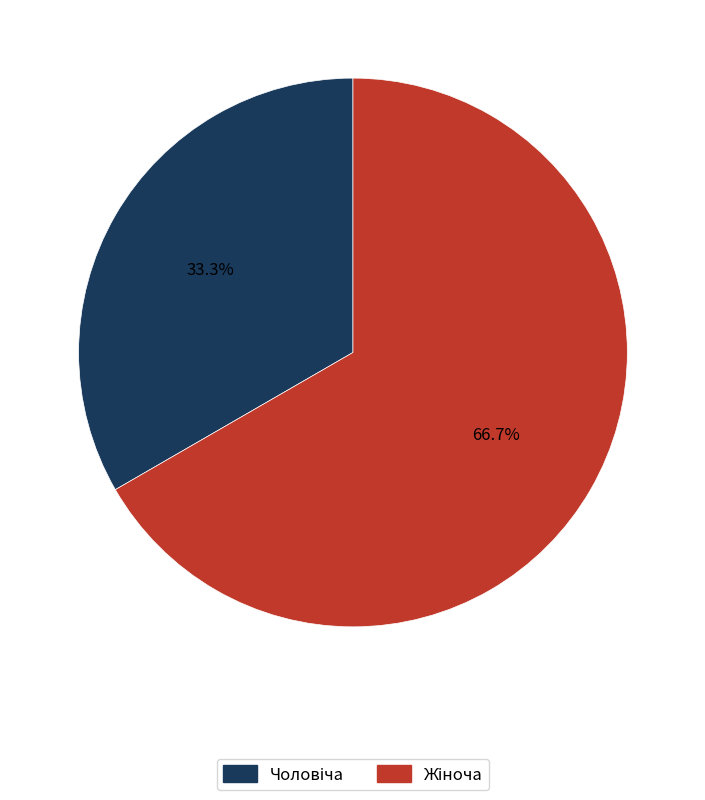

Is there any slice that represents more than half of the pie?

Yes